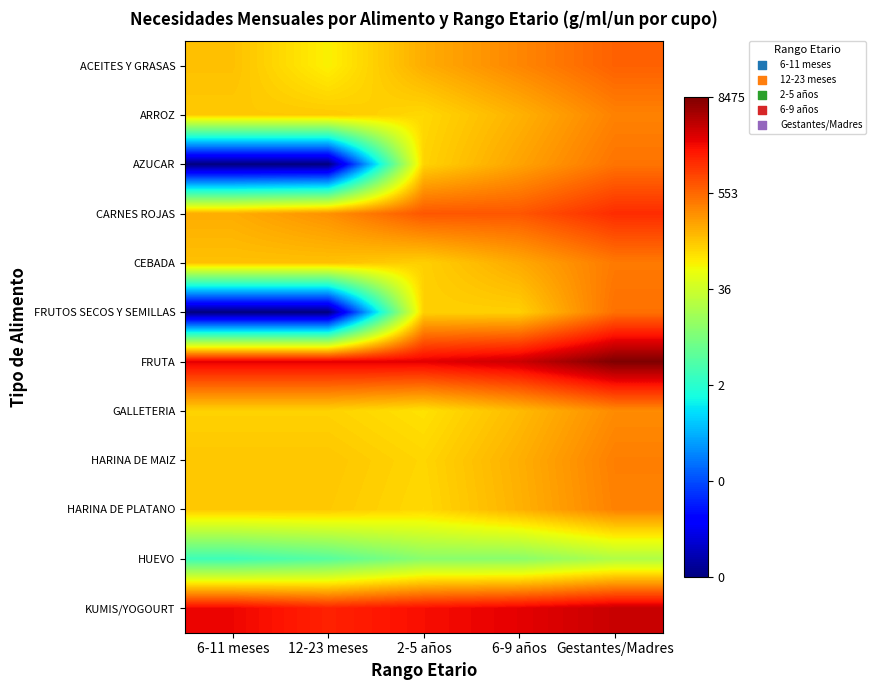

Between 6-9 años and 6-11 meses, which is larger?

6-9 años